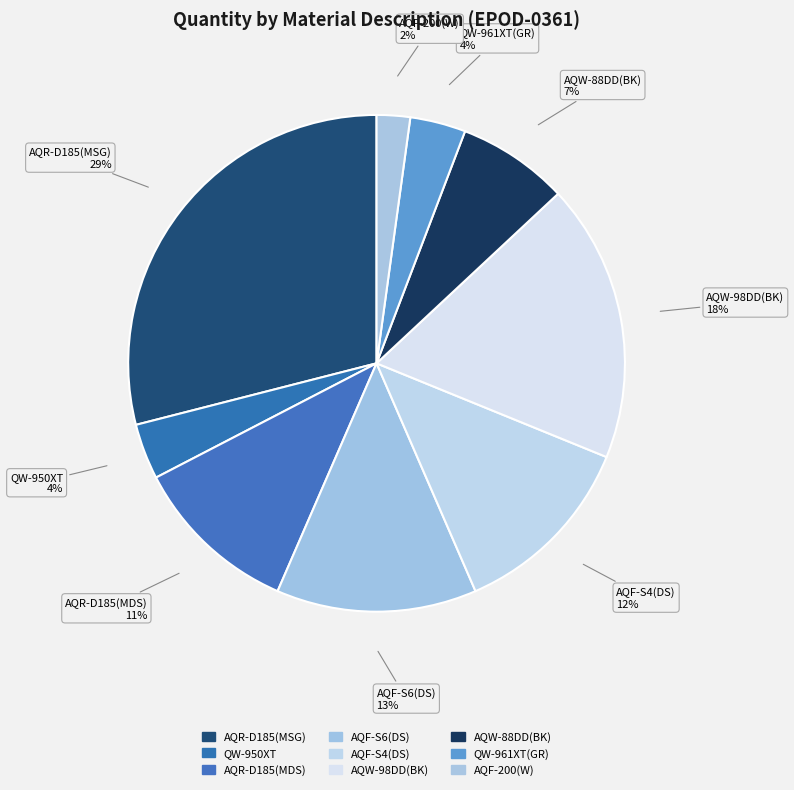

How many slices are in this pie chart?

9